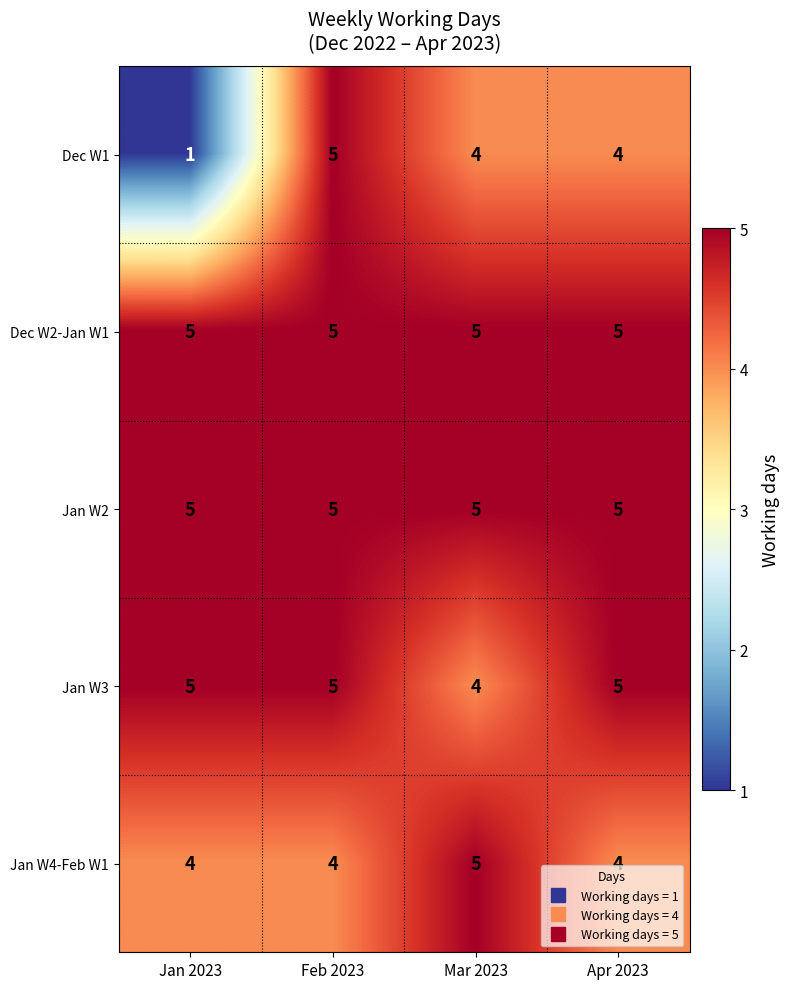

What is the average value of the Jan W3 series?

5